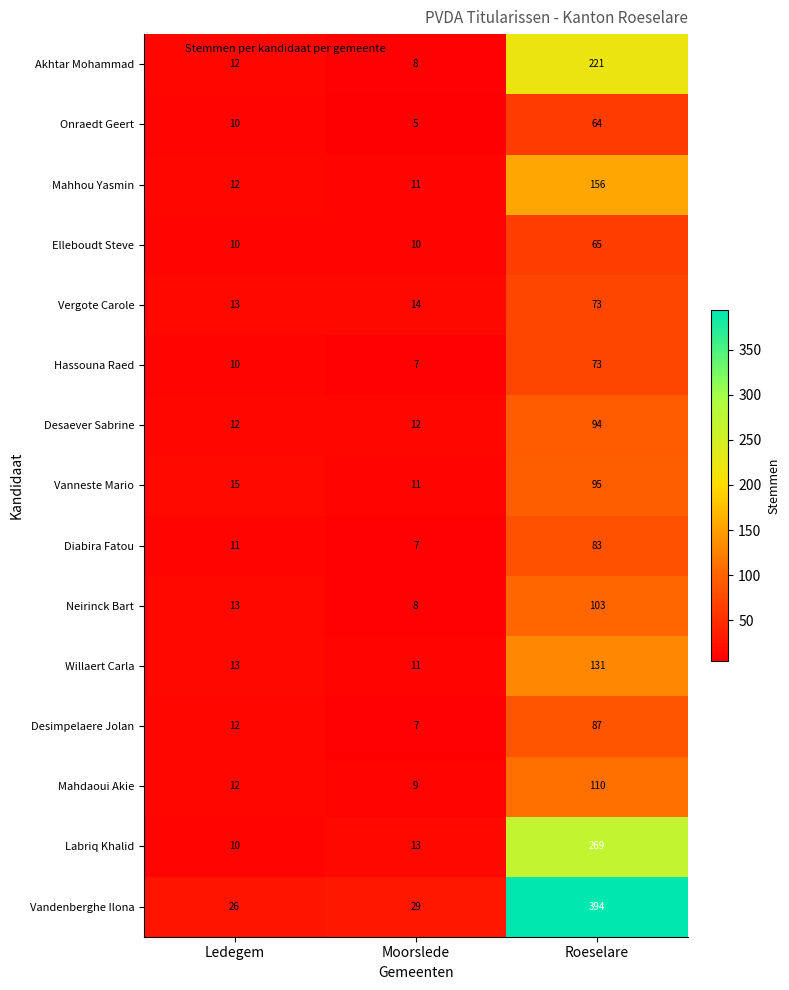

How many data points does each series have?

3